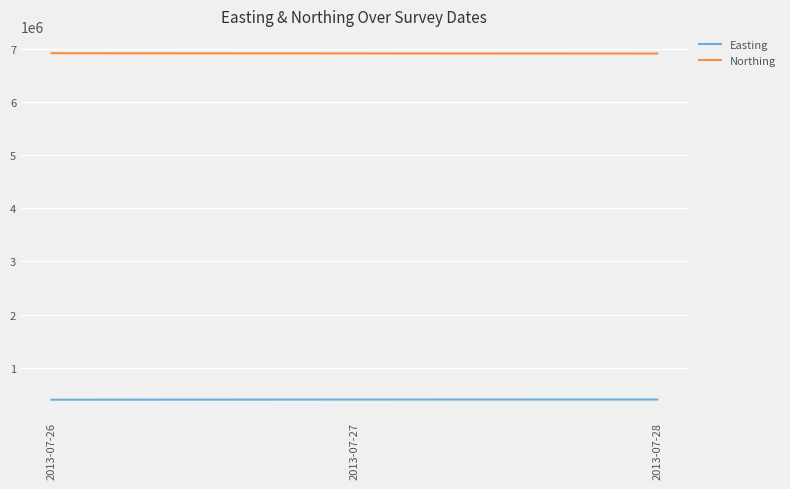

The value of Easting at 2013-07-28 is 401384.2. True or false?

True